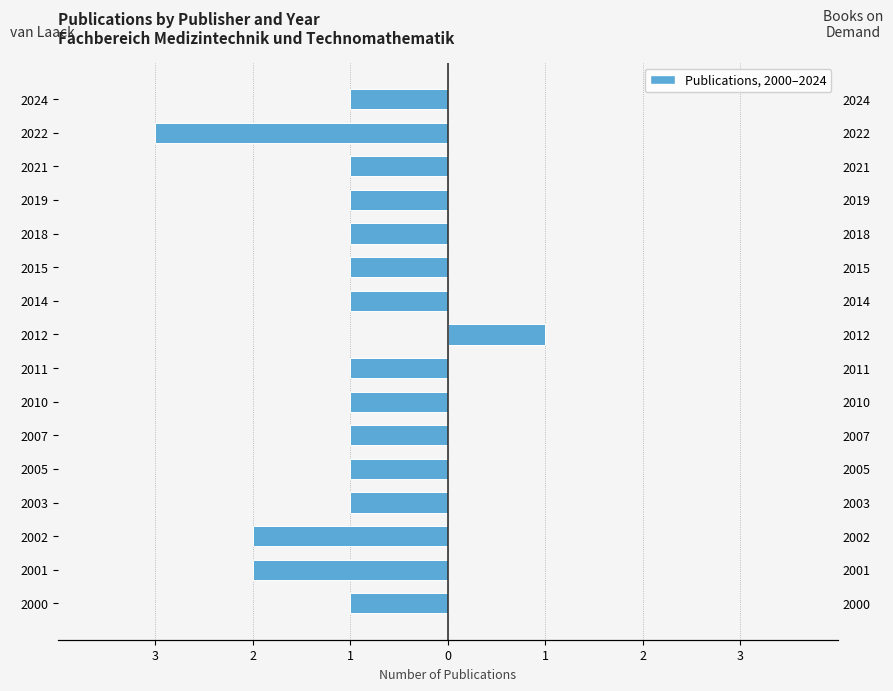

How many data points in van Laack / van Laack GmbH / Buchverlag are less than -1?

3